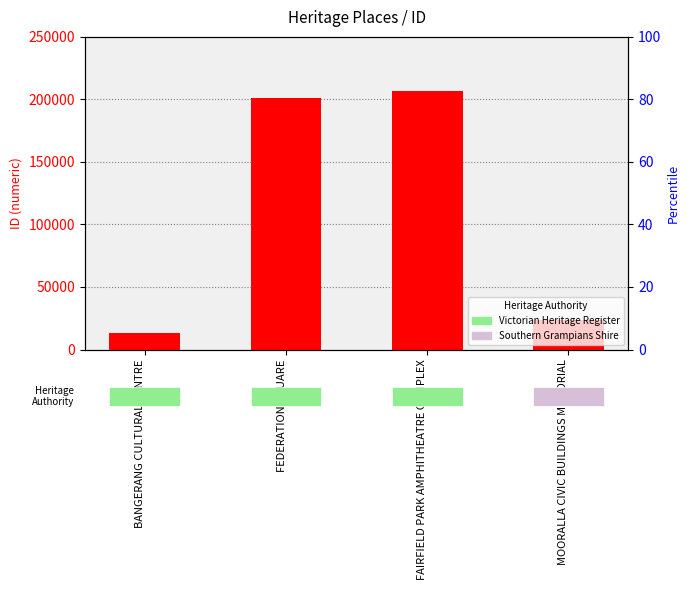

Which label corresponds to the smallest value in the chart?

BANGERANG CULTURAL CENTRE